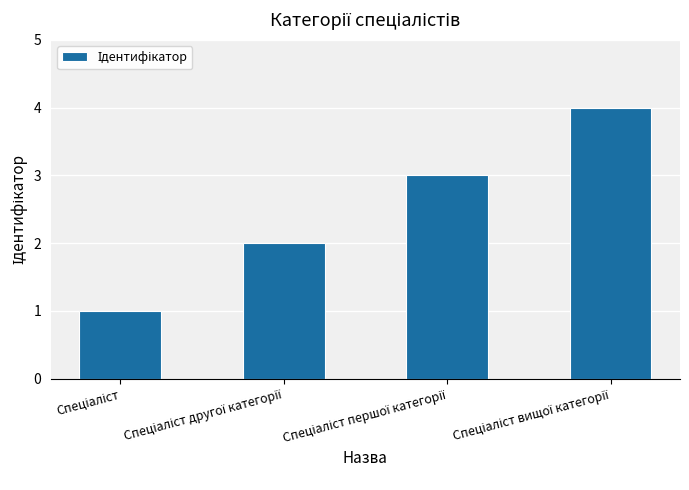

Does the chart contain any negative values?

No